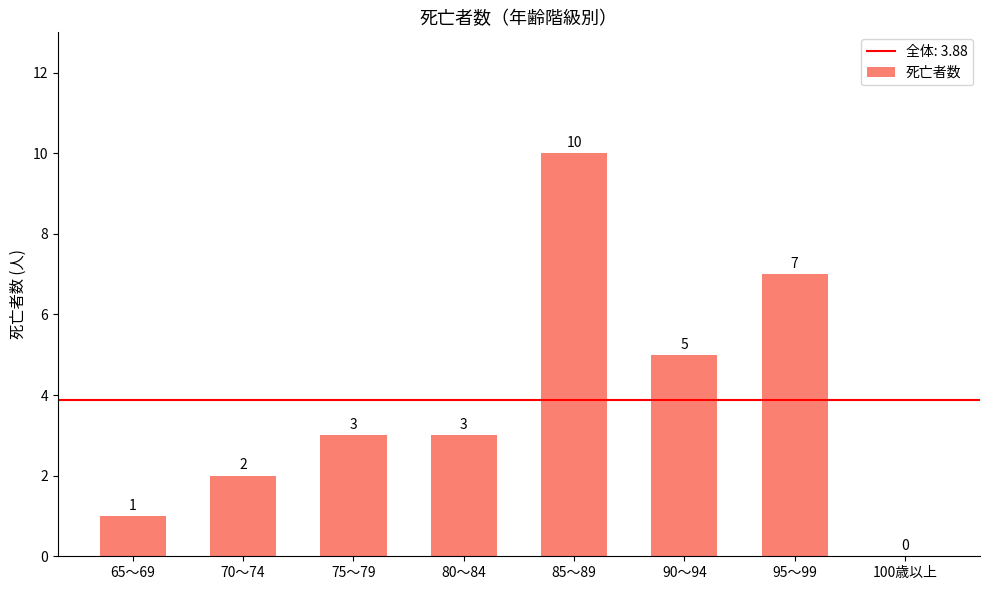

The value at 75～79 is 5. True or false?

False